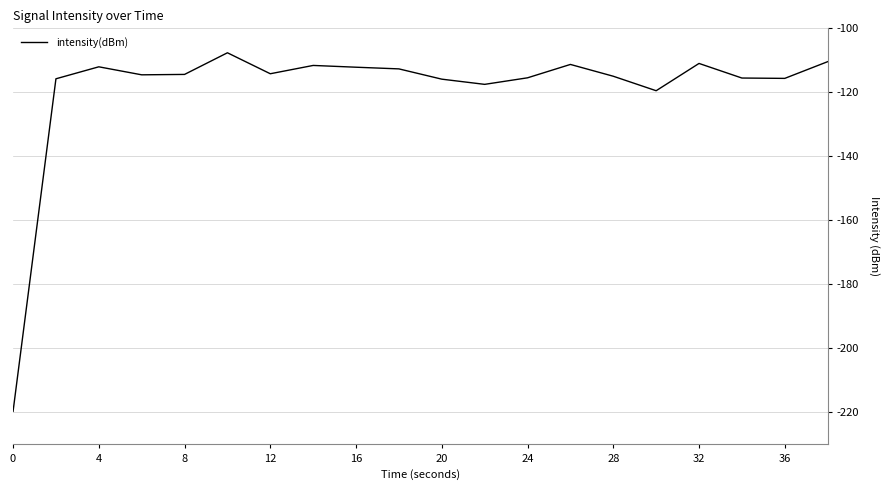

Does the chart have visible grid lines?

Yes